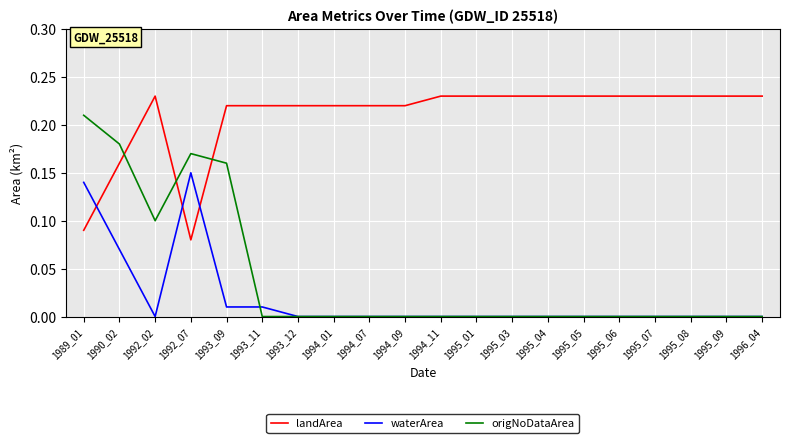

True or false: landArea and origNoDataArea cross at least once.

True